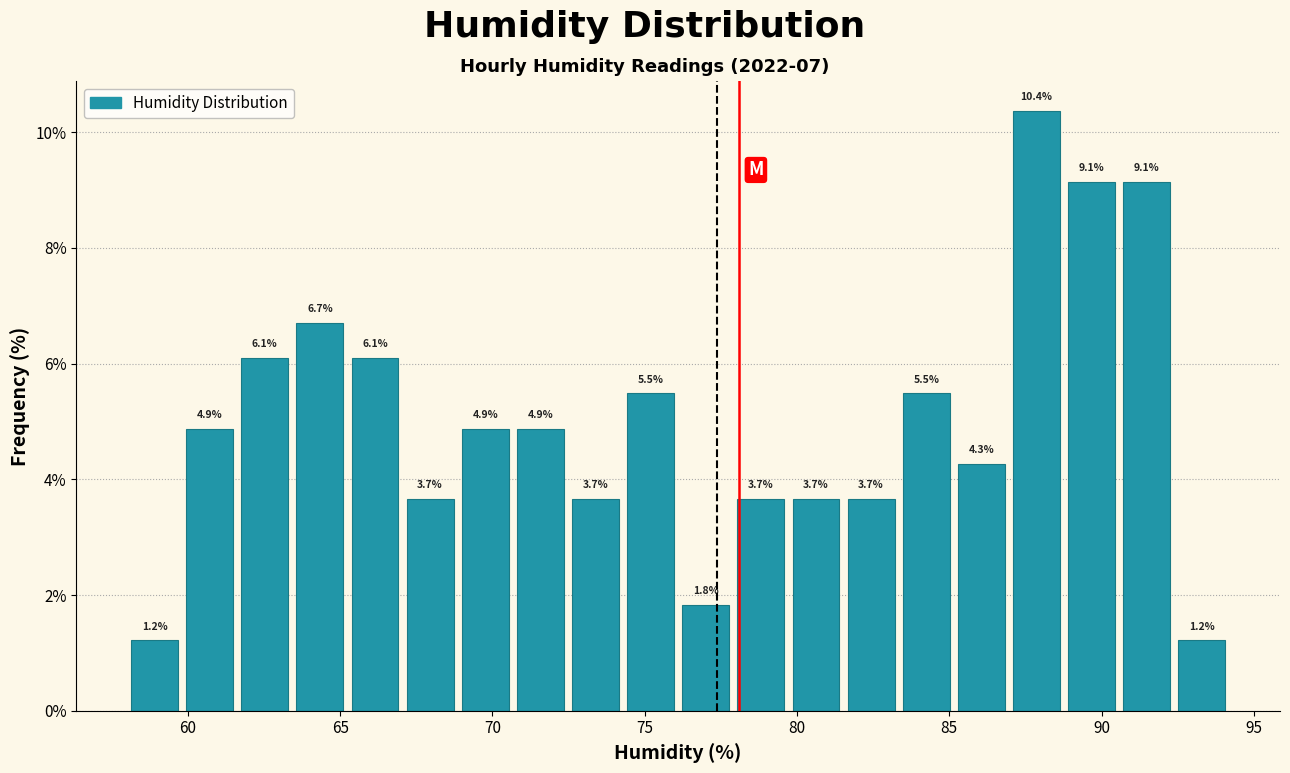

Read against the x-axis, roughly where is the centre of the tallest bar?

88.0